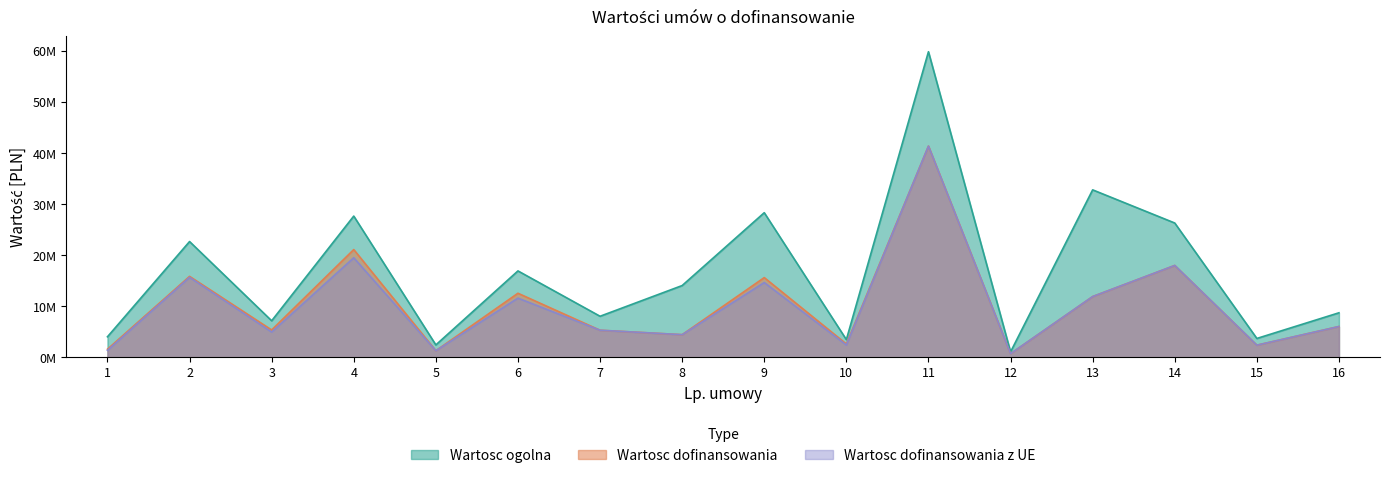

What is the difference between the maximum and second lowest values in the Wartosc ogolna series?

57437290.0